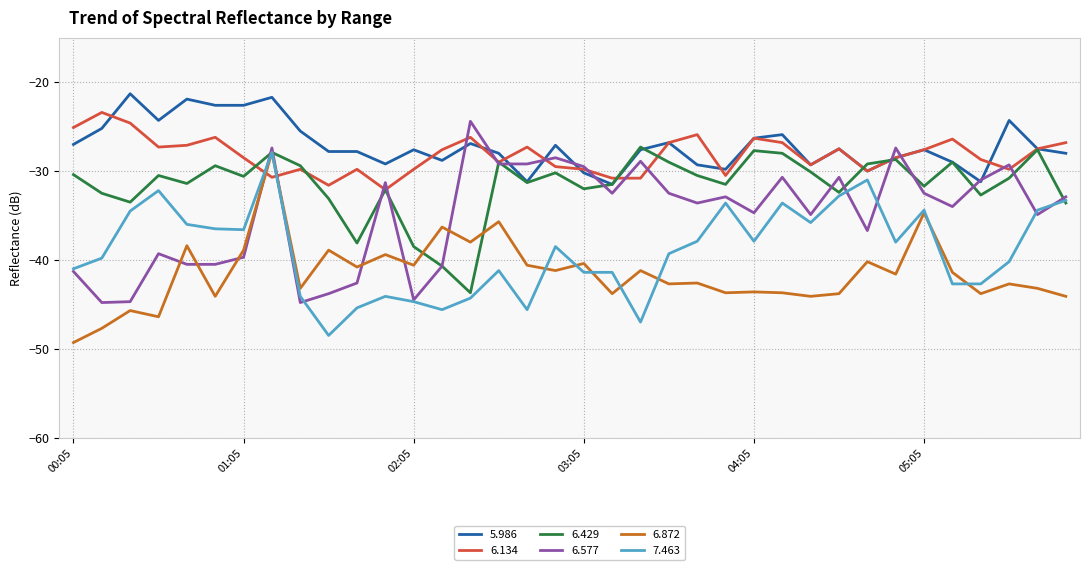

What is the maximum value for 6.429?

-27.3